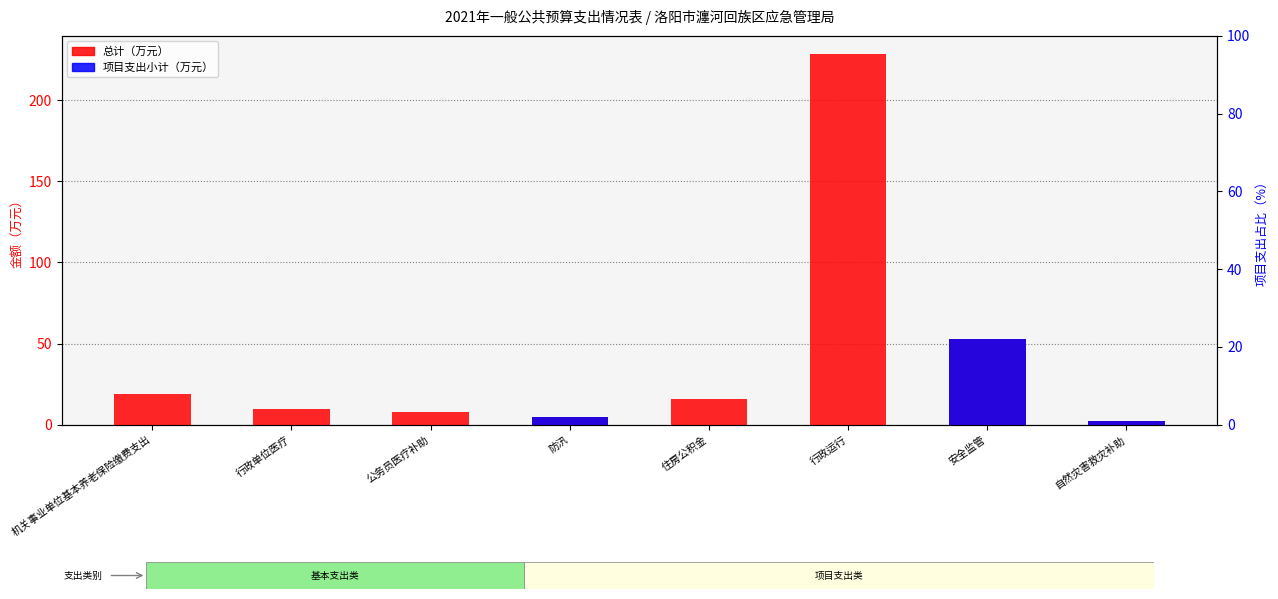

Which series has the largest total across all categories?

总计（万元）